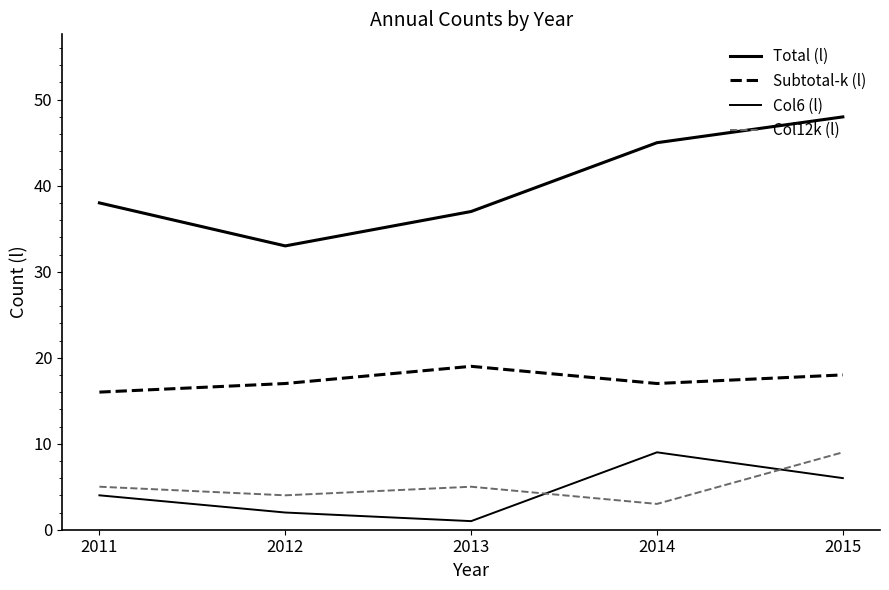

Between 2012 and 2013, which series saw the biggest shift?

Total (l)